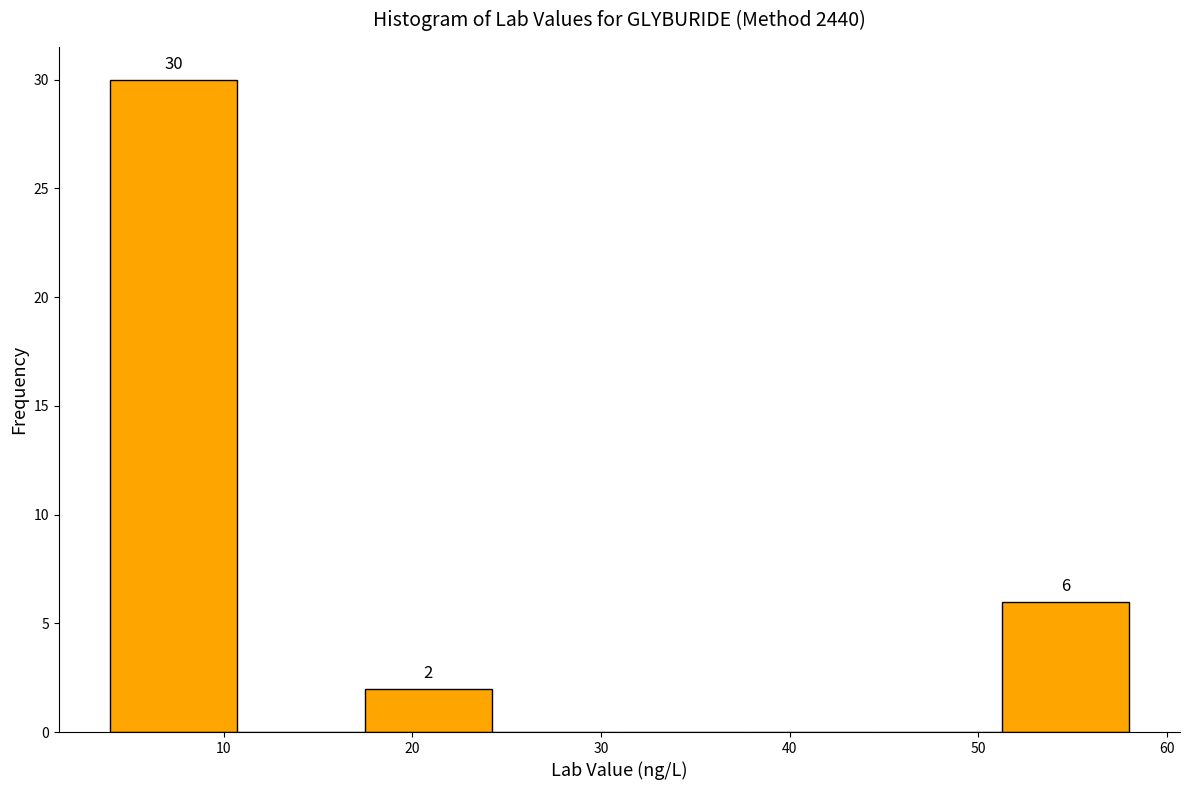

Over which range of the x-axis is the bar tallest?

4 to 11